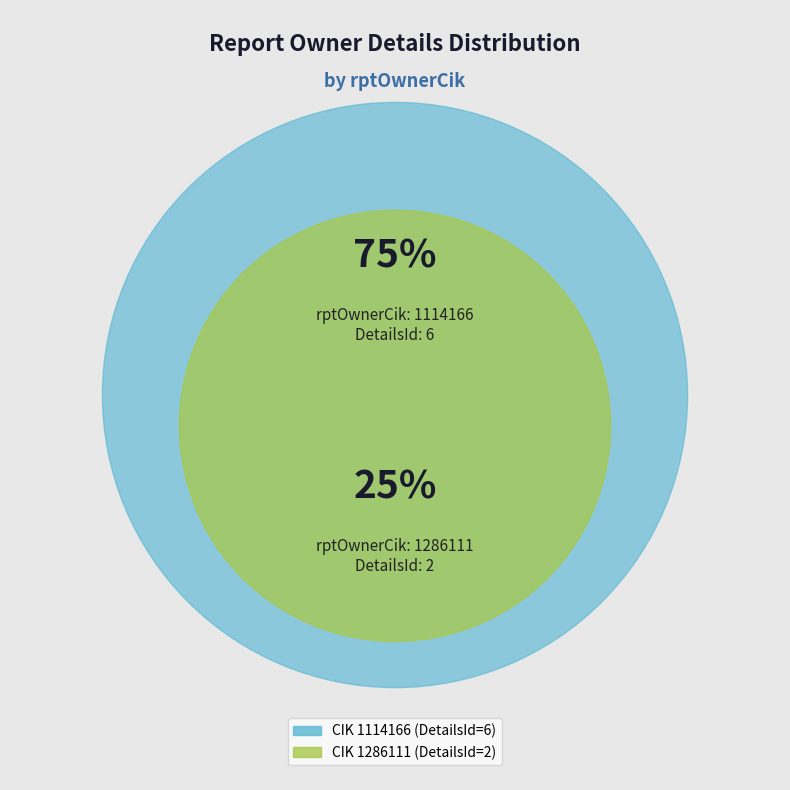

What percentage is the 1286111 slice, to the nearest percent?

25%